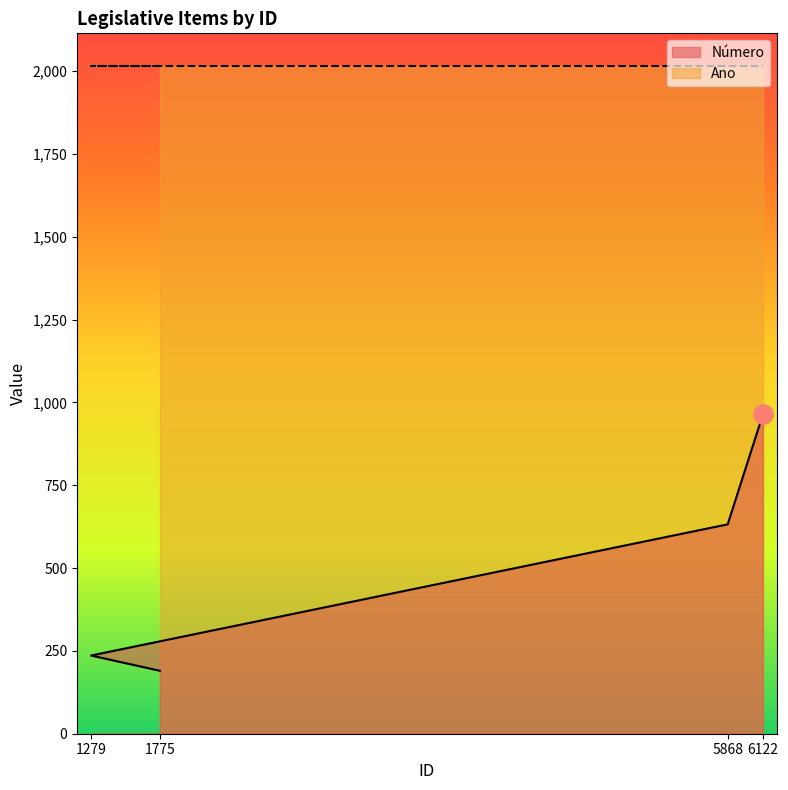

What is the ratio of the value at 1279 to the value at 1775?

1.2